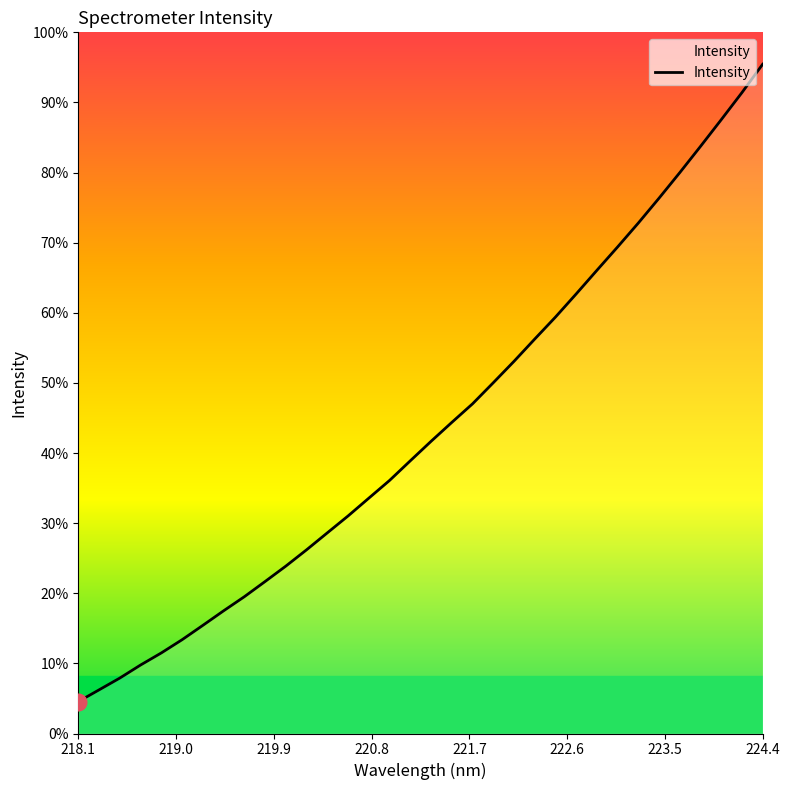

Is this an area chart (filled region under the line)?

Yes